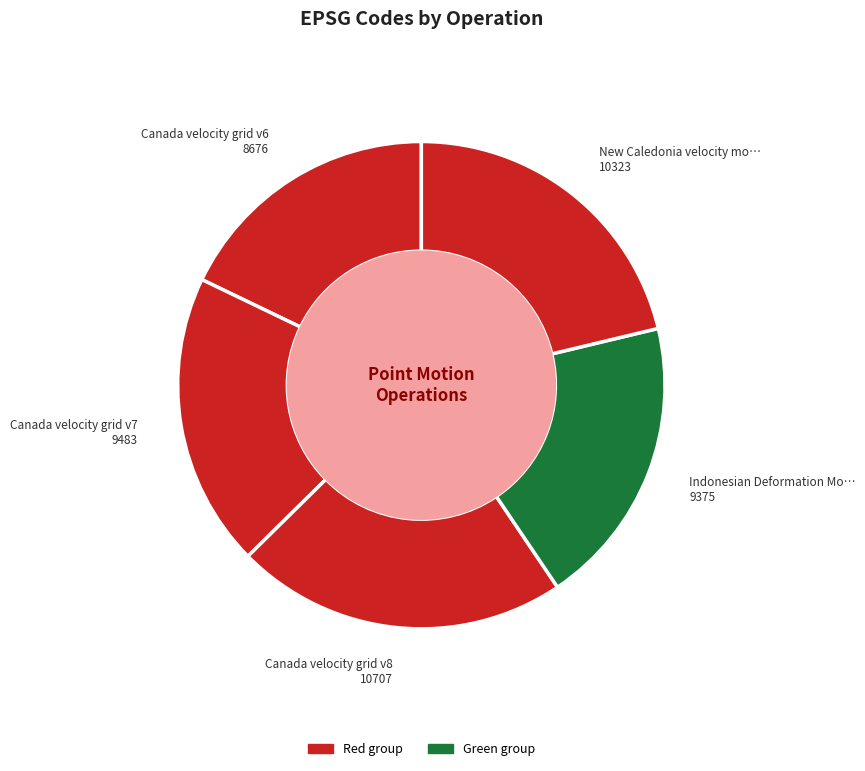

How many slices are in this pie chart?

5